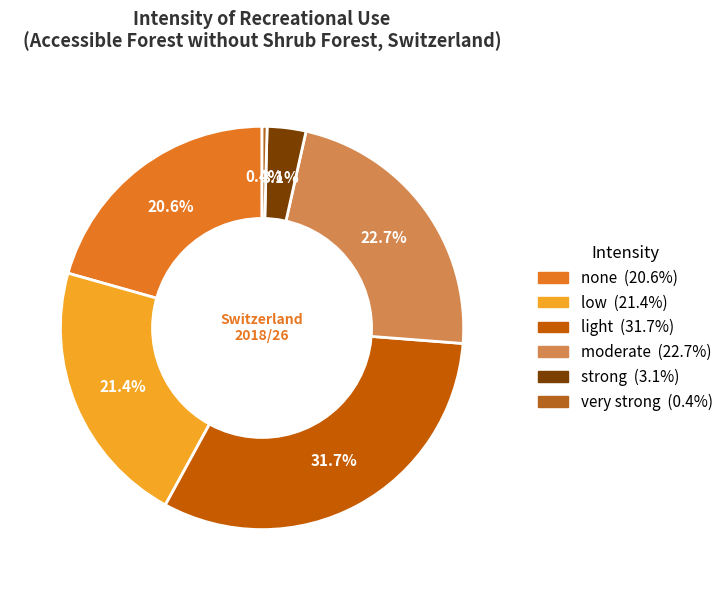

Which slice is the smallest?

very strong